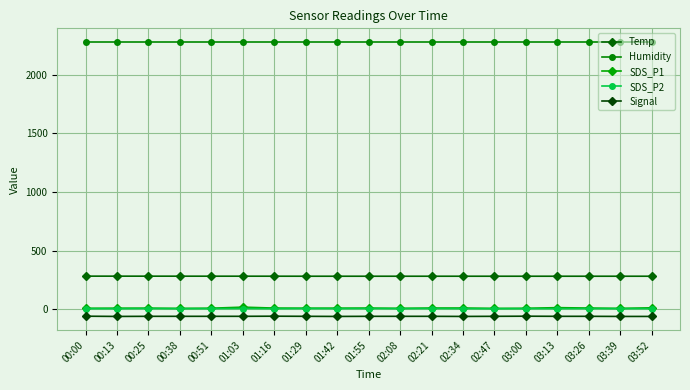

What is the sum of the SDS_P2 values at 02:34 and 03:39?

10.2